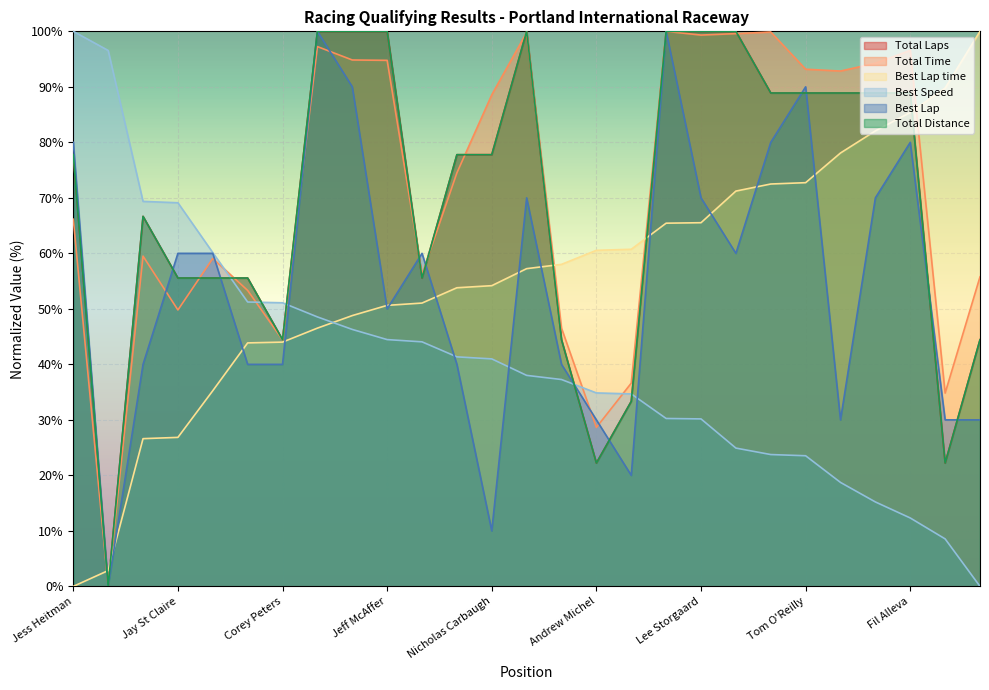

Which category has the highest value in the Total Distance series?

R G Wellington